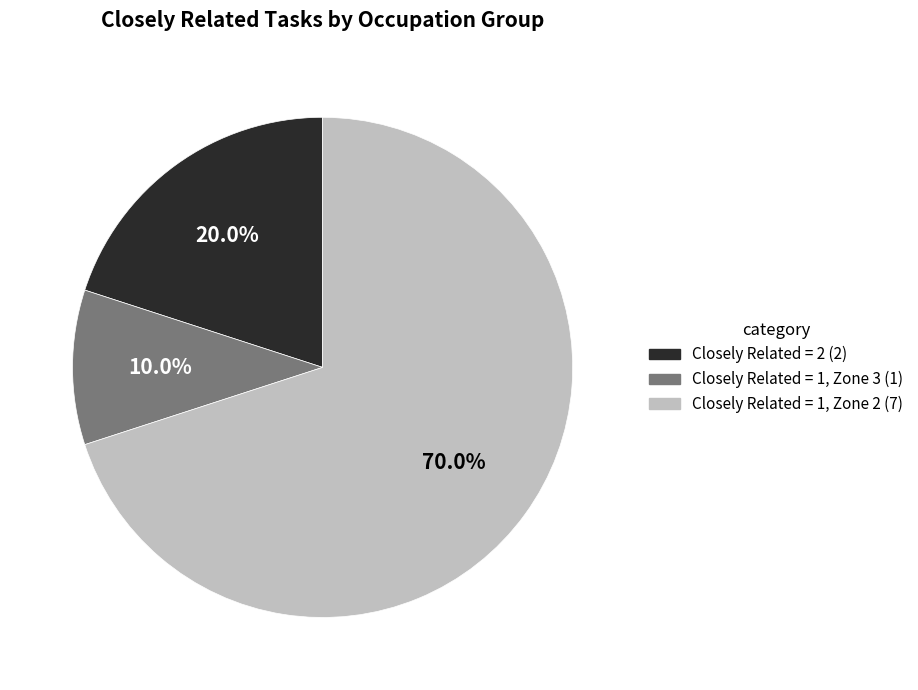

Does any single category account for the majority?

Yes